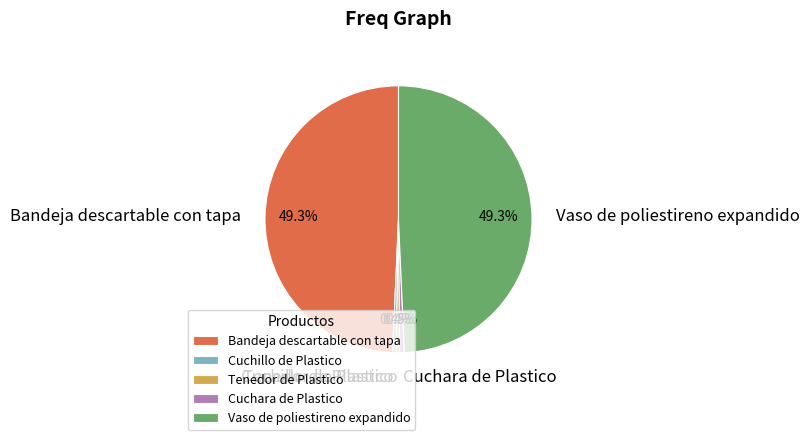

Which has a higher value, Vaso de poliestireno expandido or Cuchillo de Plastico?

Vaso de poliestireno expandido